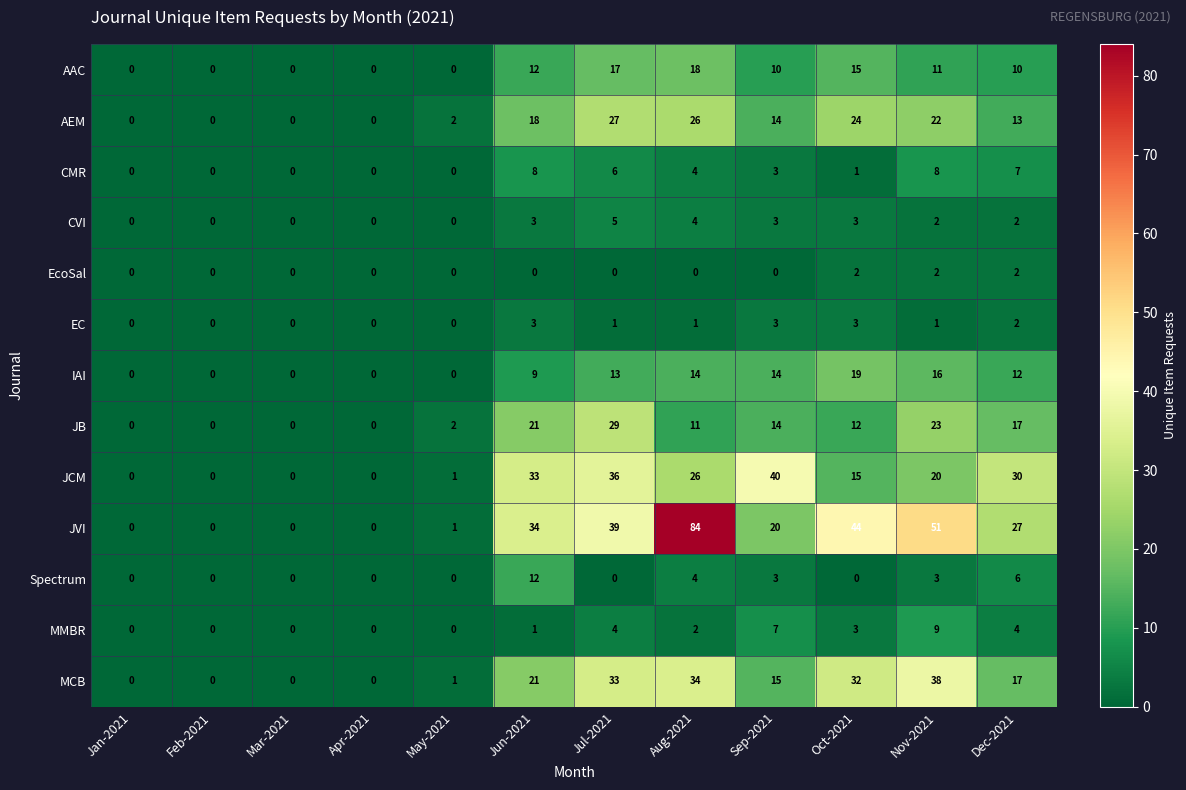

How many series are shown in this chart?

13